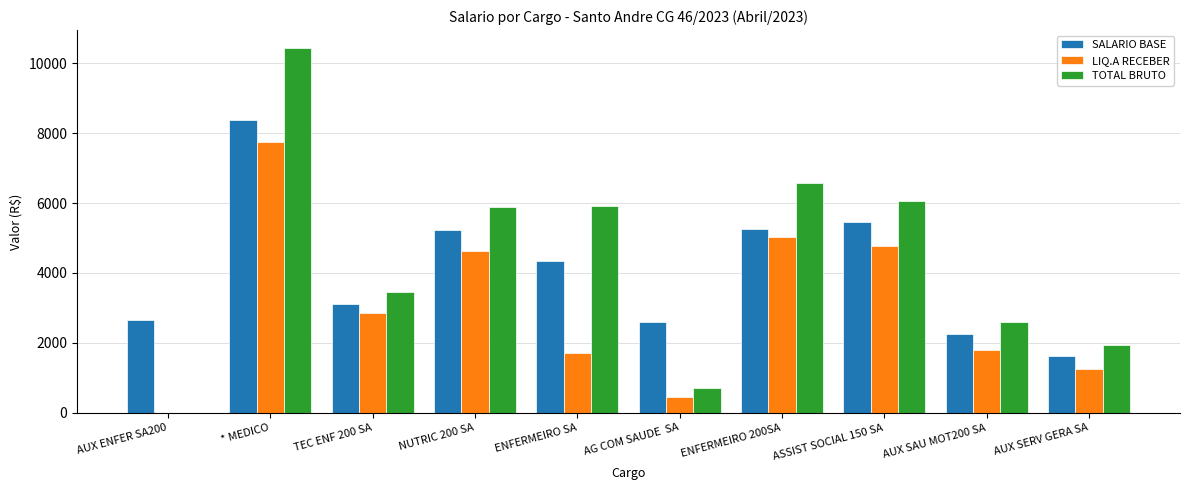

The value of SALARIO BASE at AUX ENFER SA200 is 1529.8. True or false?

False